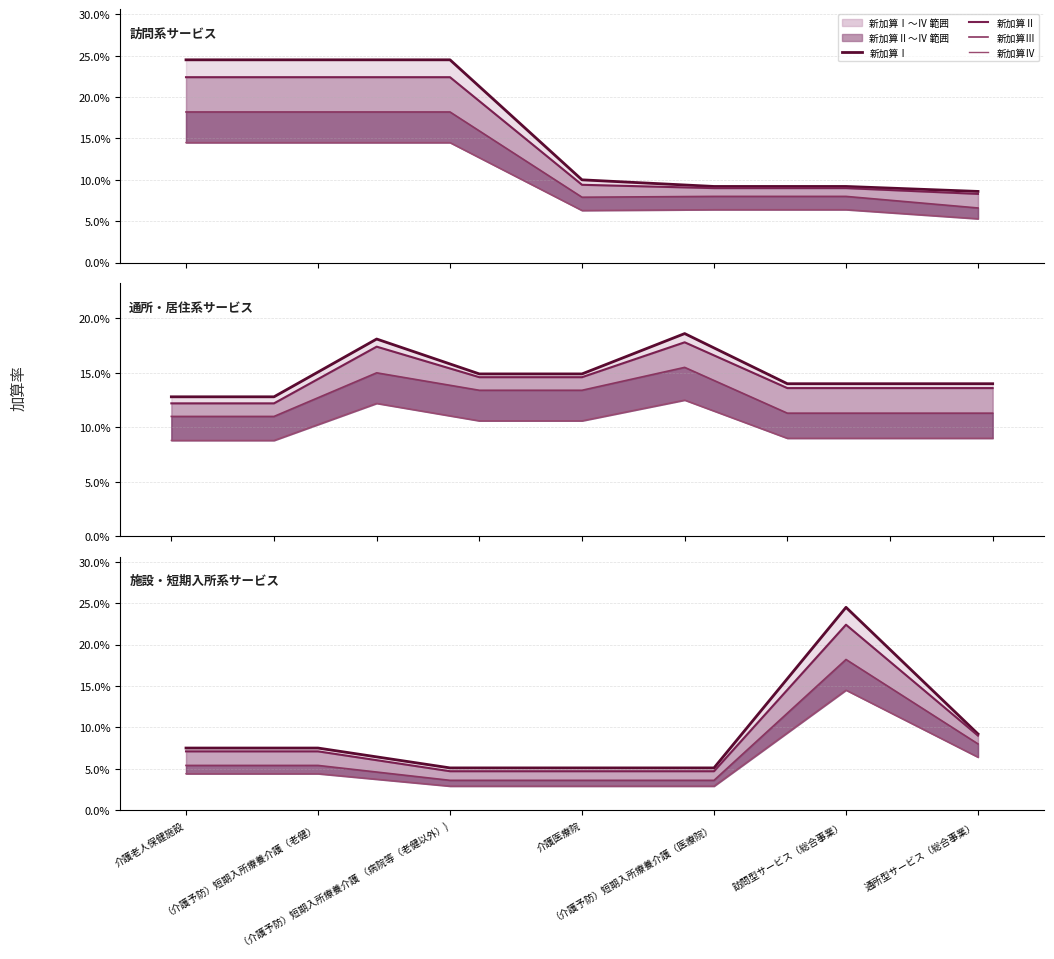

Does the chart display data point markers on the line(s)?

No